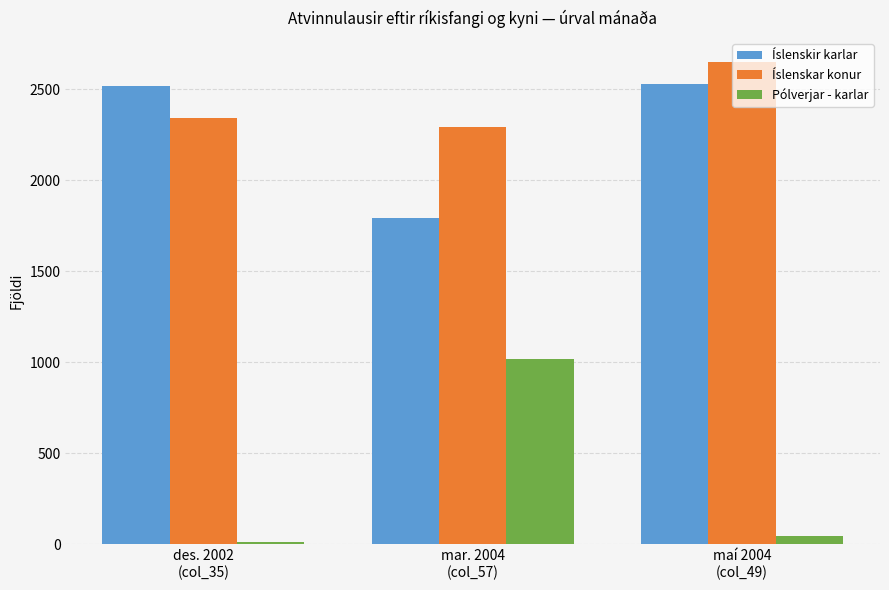

What are all the series names shown in the legend?

Íslenskir karlar, Íslenskar konur, Pólverjar - karlar